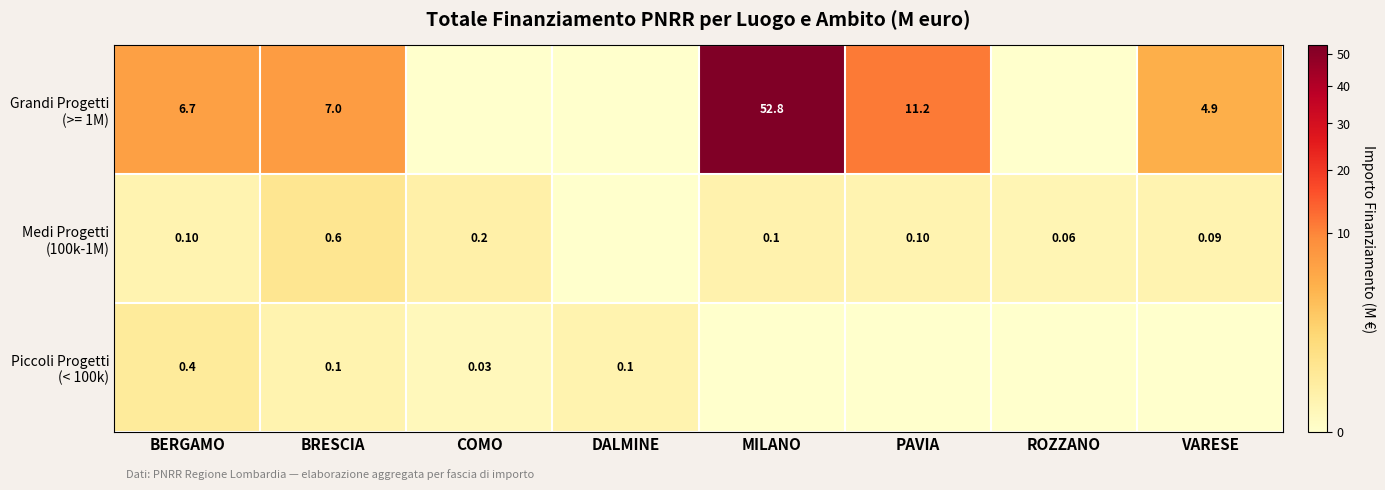

How many data points in Grandi Progetti (>= 1M) are above 6?

4